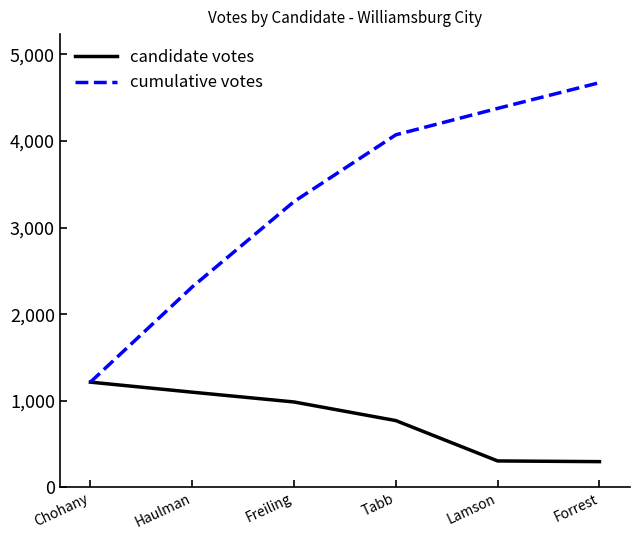

At which label is cumulative votes closest to 2944?

Freiling